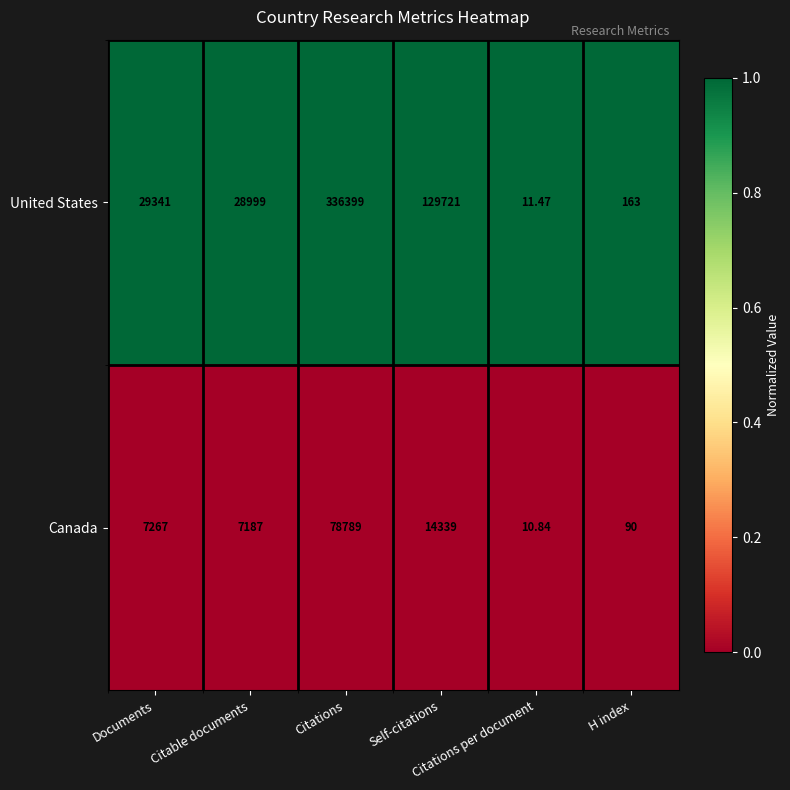

Which series has the largest total across all categories?

United States